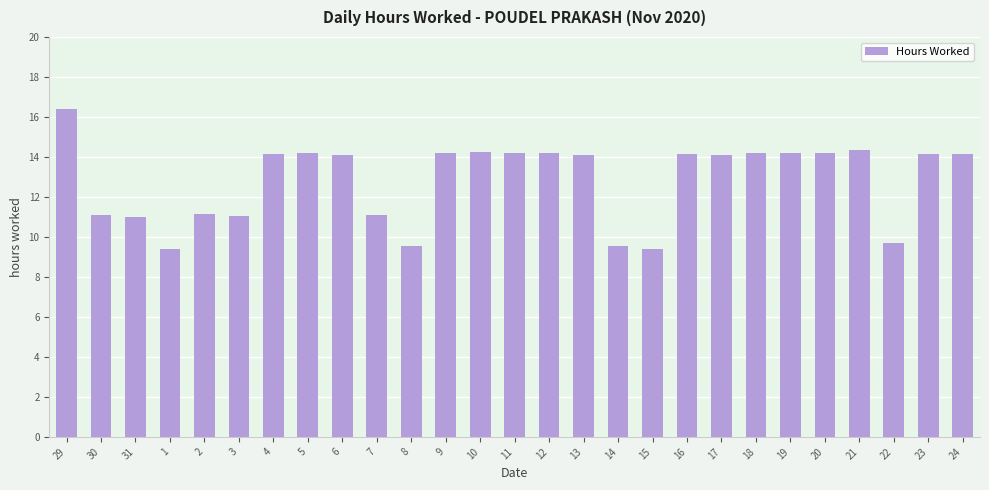

How many data points does each series have?

27